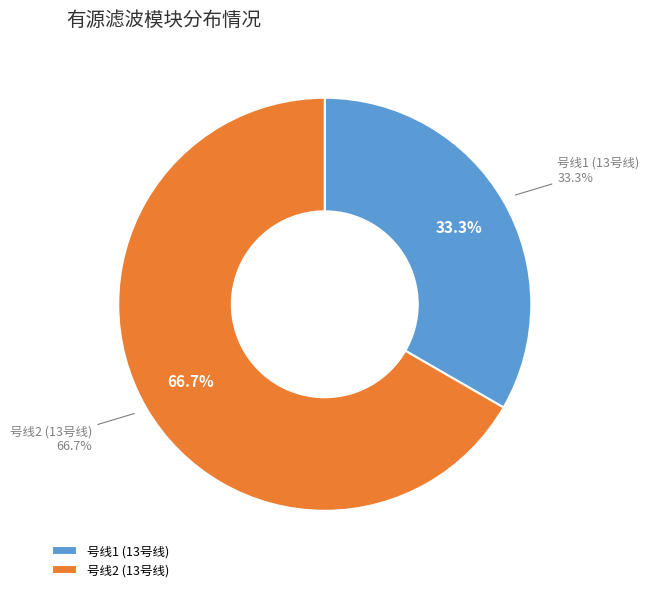

To the nearest percent, what is the average slice percentage?

50%